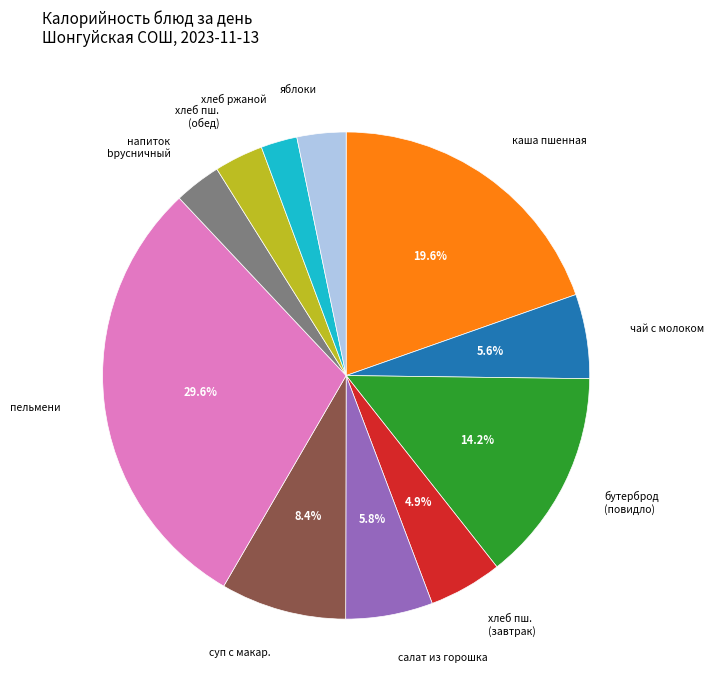

Combined, do напиток bрусничный and хлеб пш. (обед) account for over 50%?

No